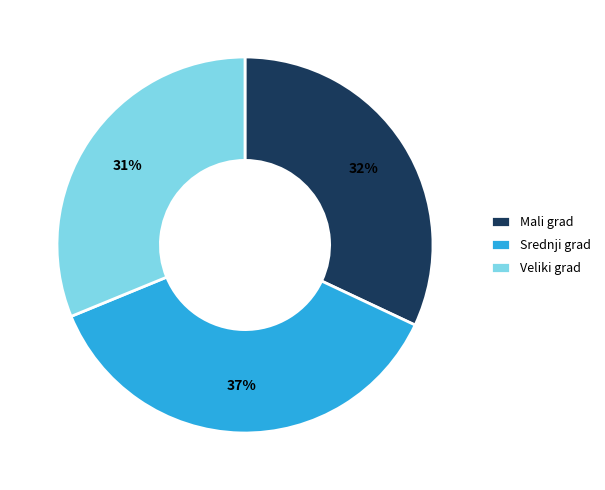

Rank the categories by value from highest to lowest.

Srednji grad, Mali grad, Veliki grad